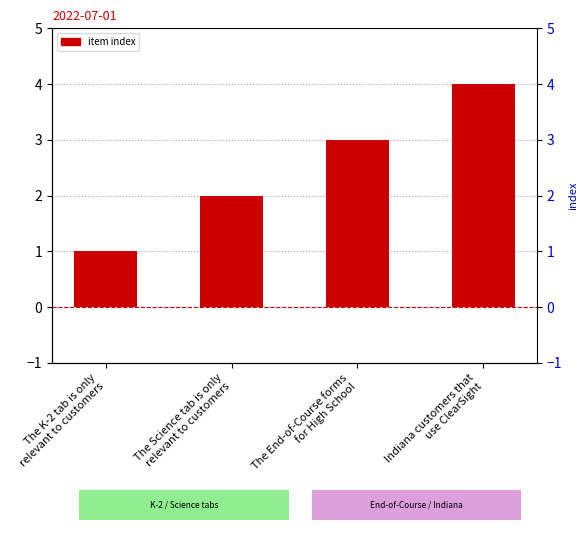

What is the maximum value shown in the chart?

4